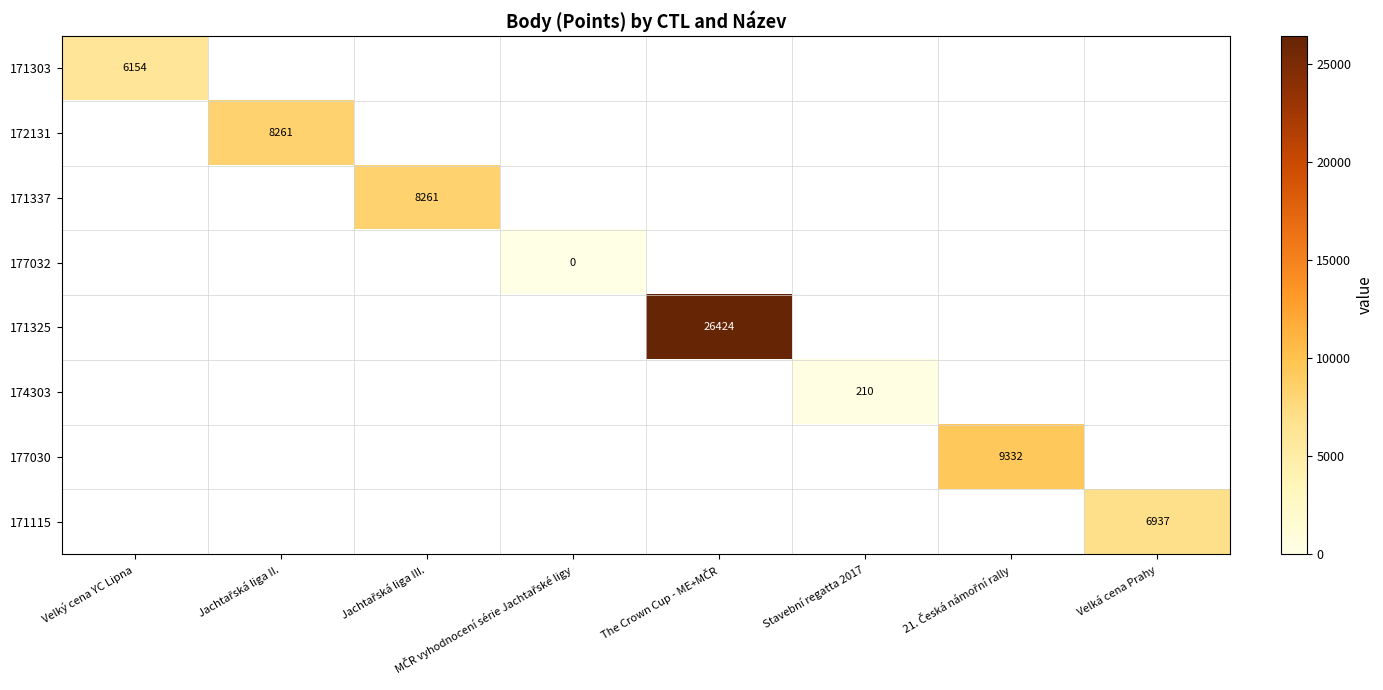

The value of 171115 at Velká cena Prahy is 9666. True or false?

False